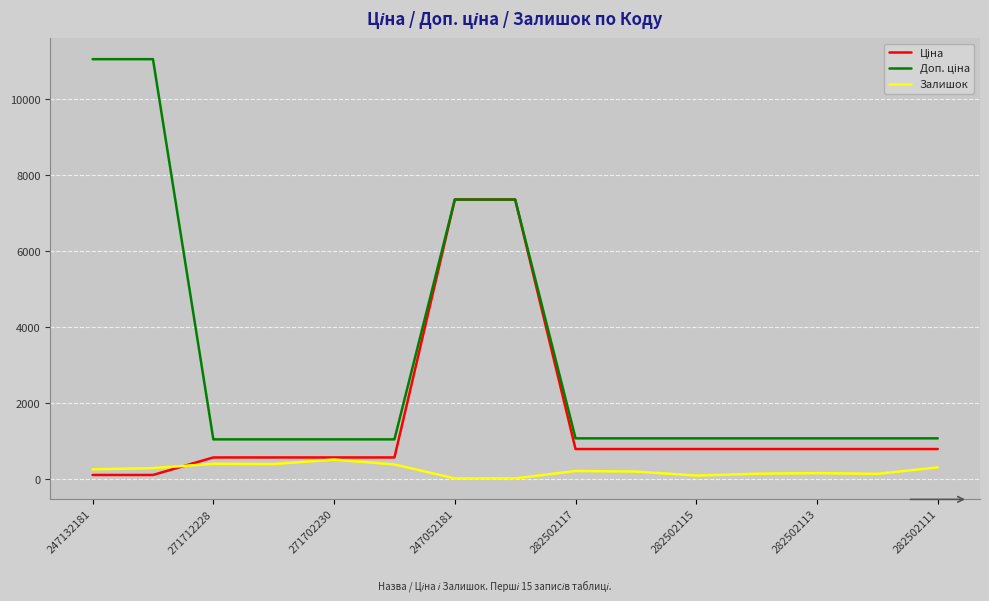

What is the greatest value displayed?

11055.0